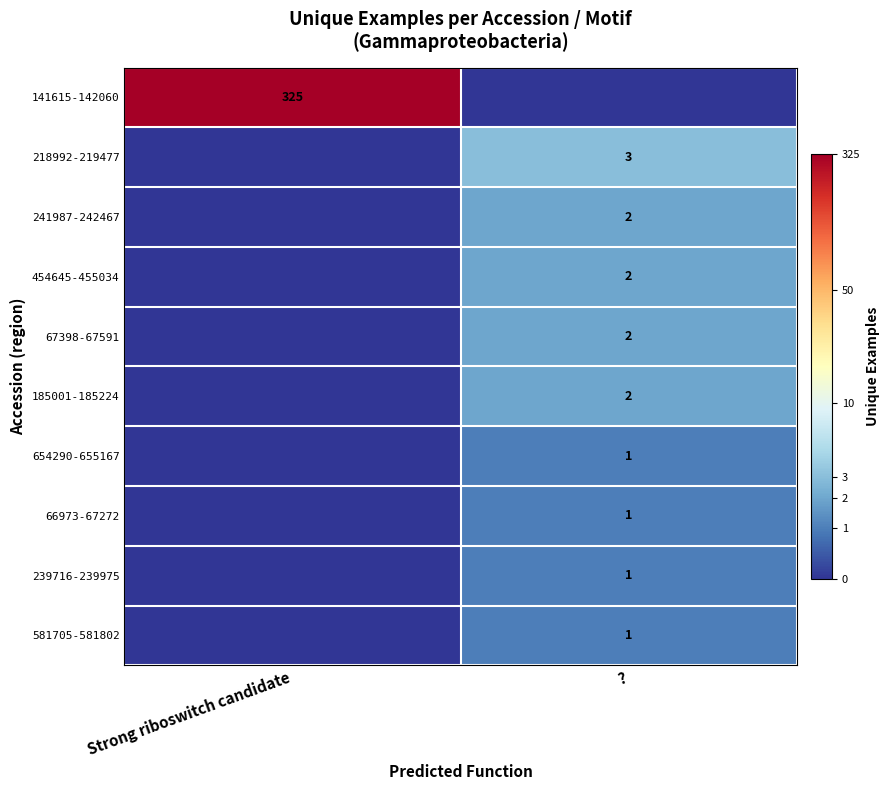

The value of 185001-185224 at ? is 2. True or false?

True